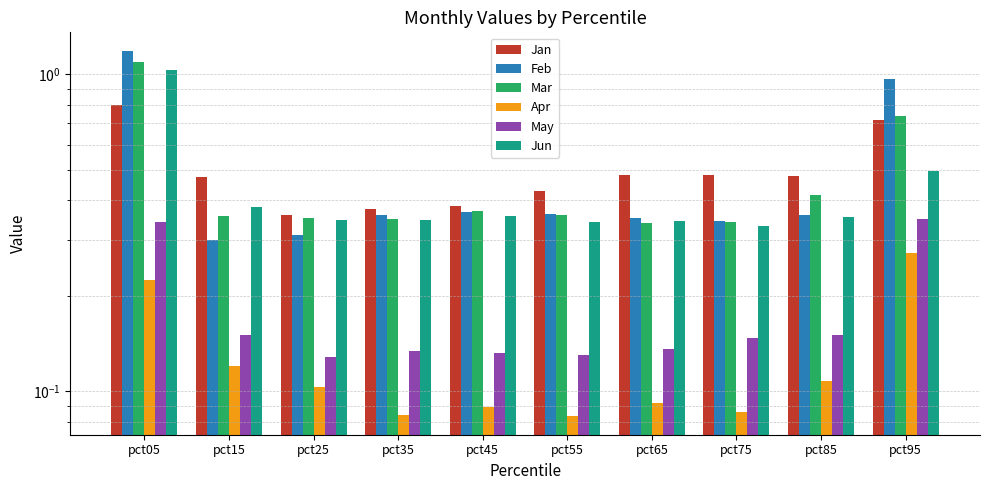

How many bars are there in each group?

6